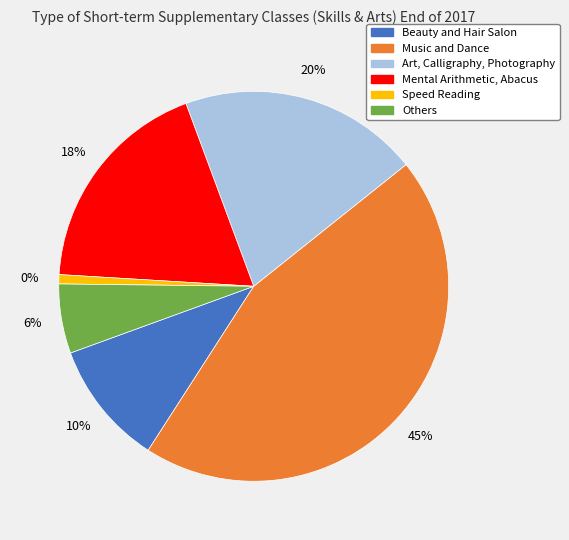

Which category has the biggest portion of the pie?

Music and Dance